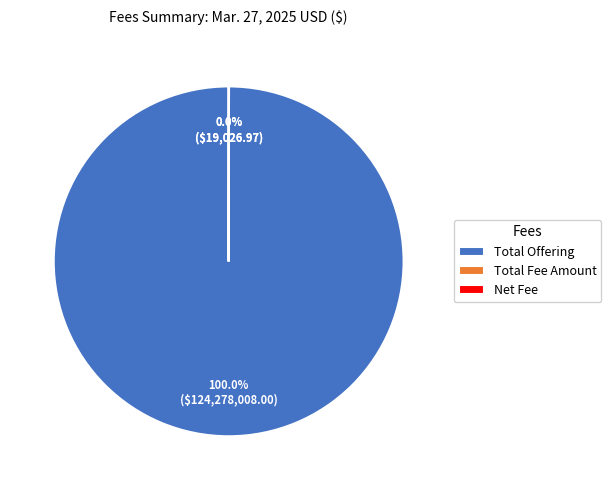

Which slice is the largest?

Total Offering